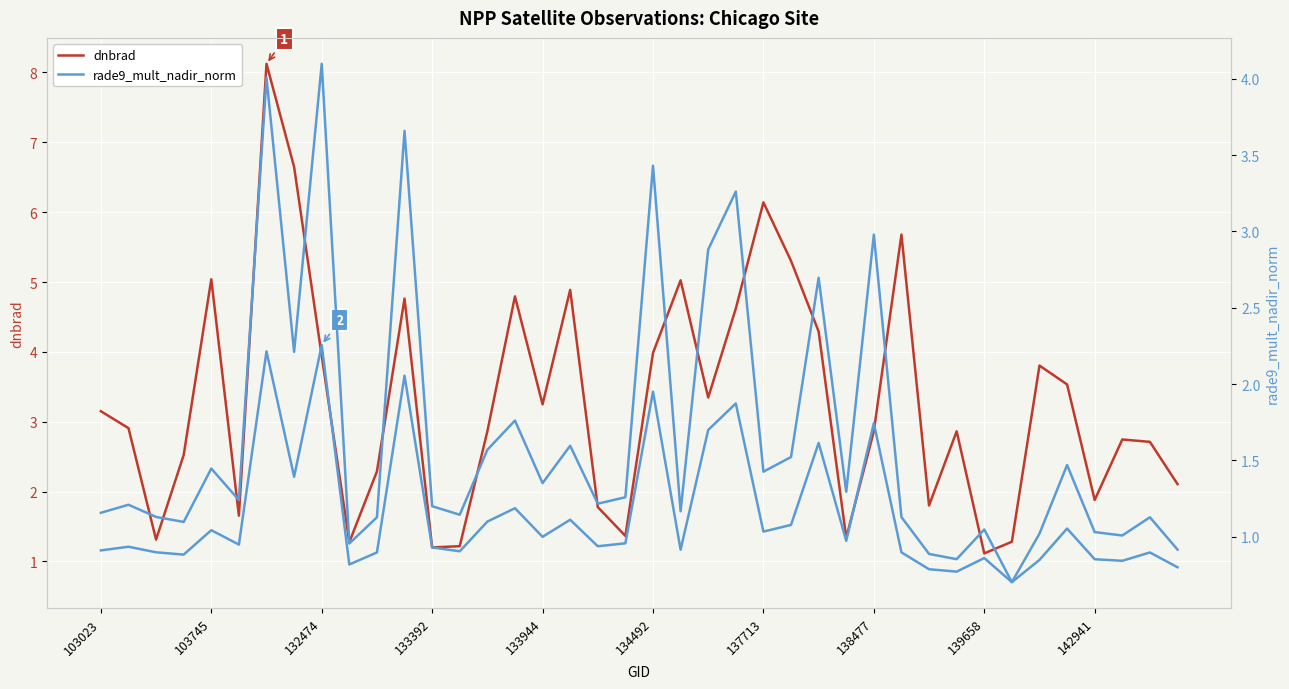

List the series in order of their peak value, lowest first.

rade9_mult_nadir_norm, dnbrad